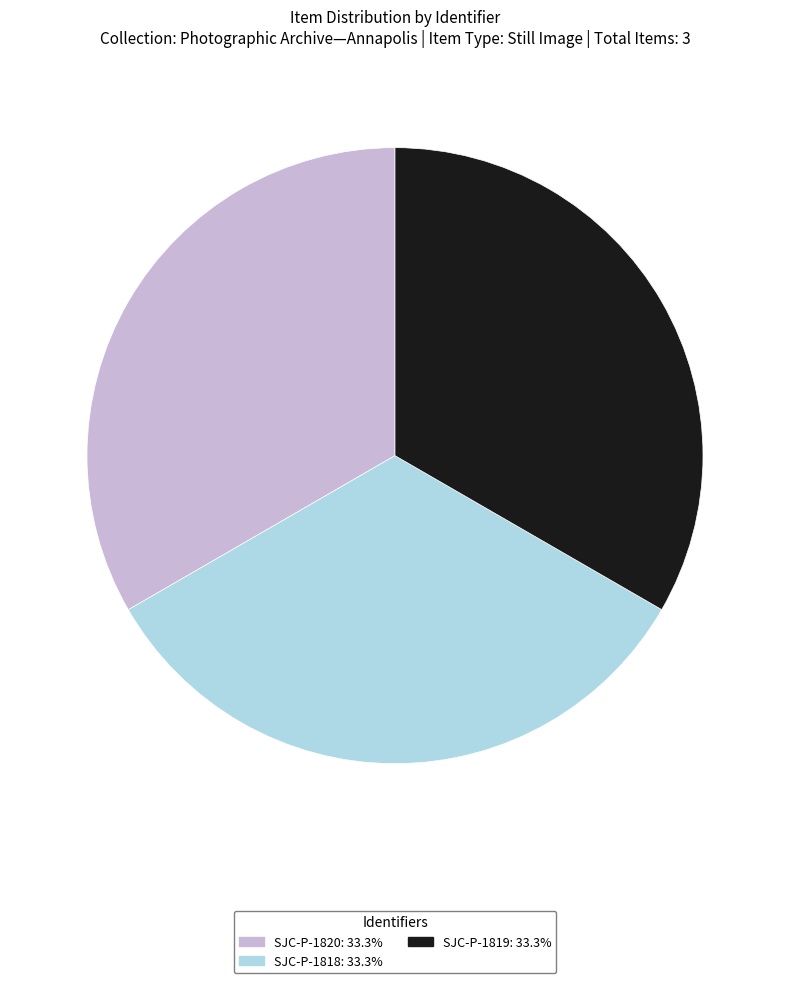

Does any single category account for the majority?

No